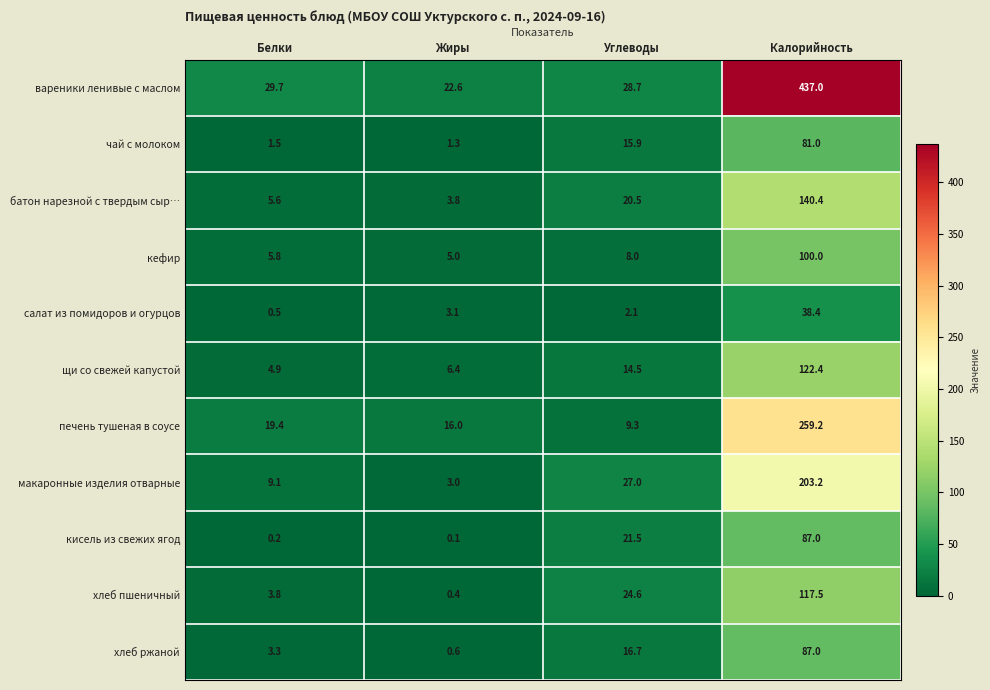

Where is салат из помидоров и огурцов nearest to the value 19?

Жиры